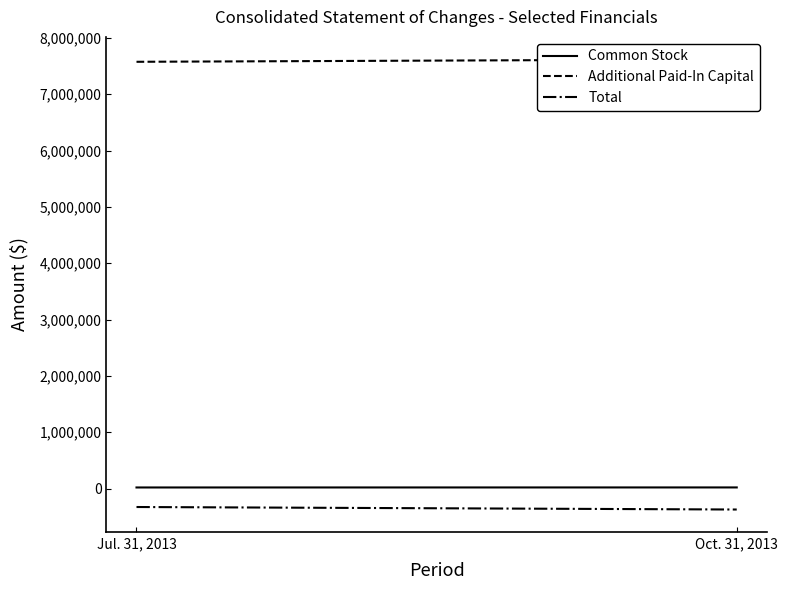

Which series changed the most between Jul. 31, 2013 and Oct. 31, 2013?

Total